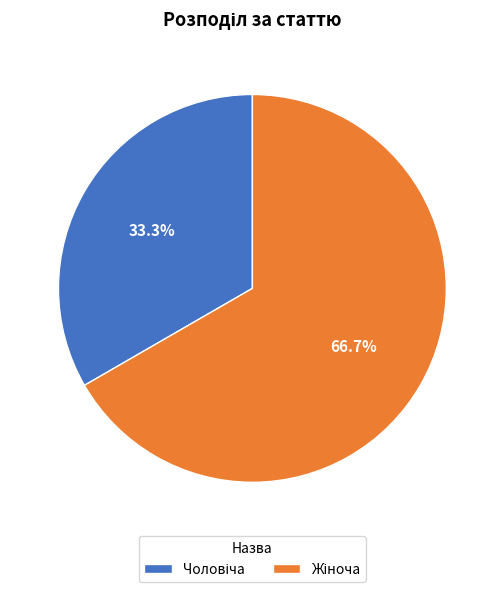

Does any single category account for the majority?

Yes